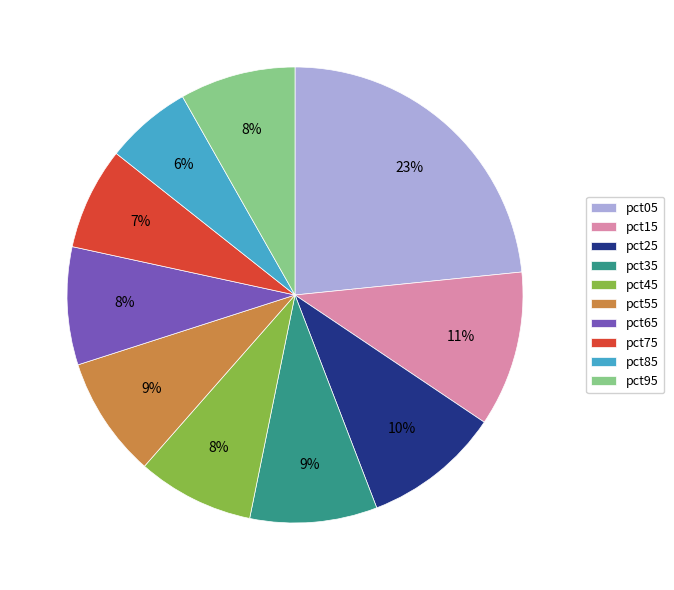

To the nearest percent, what portion does pct05 represent?

23%